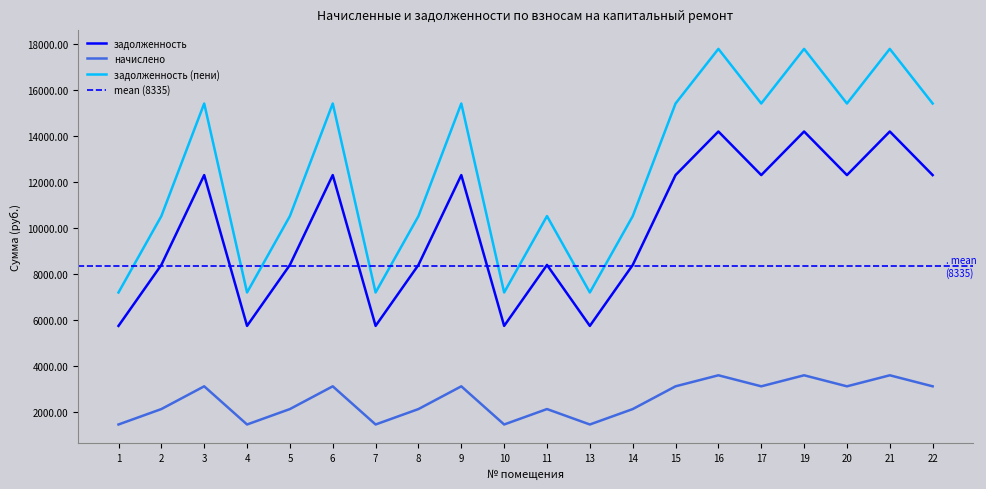

How many lines are shown in the chart?

3